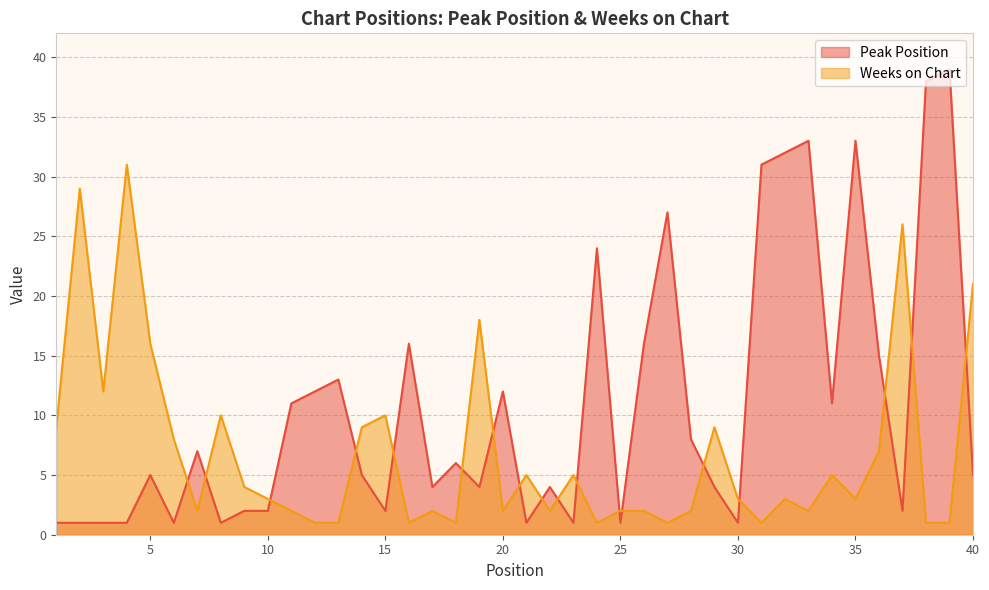

Which series ends up on top after the final intersection of Peak Position and Weeks on Chart?

Weeks on Chart